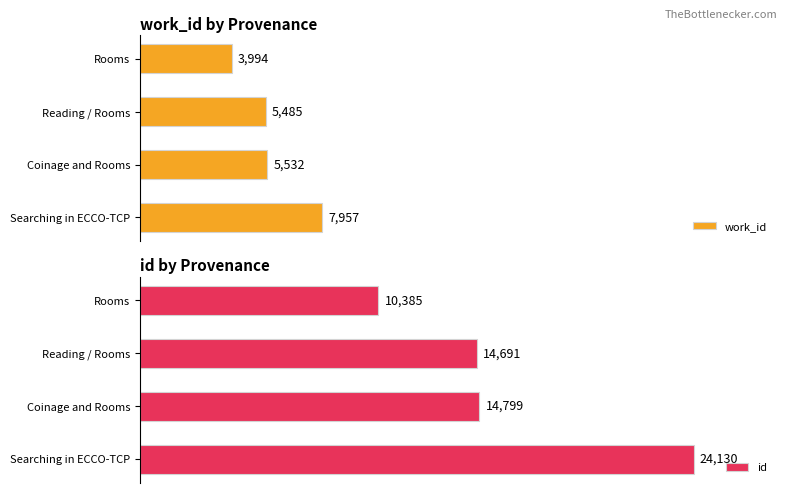

Between 5000 and 10000, which is larger?

10000